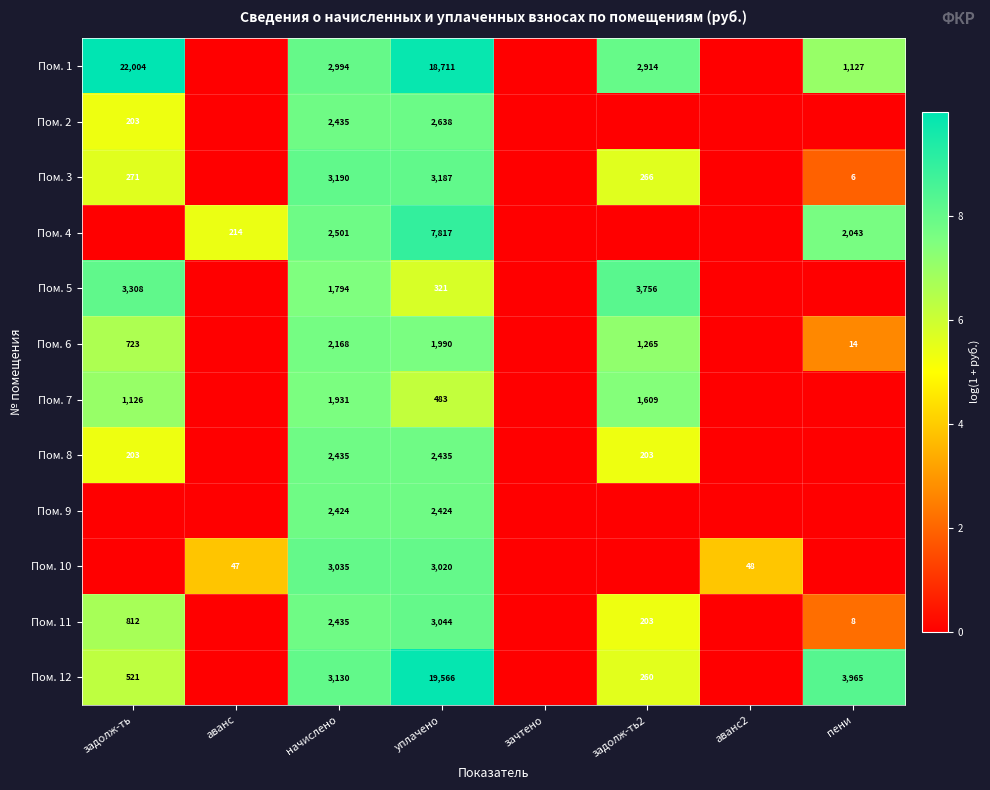

True or false: Пом. 3 has a value of 154 at задолж-ть2.

False